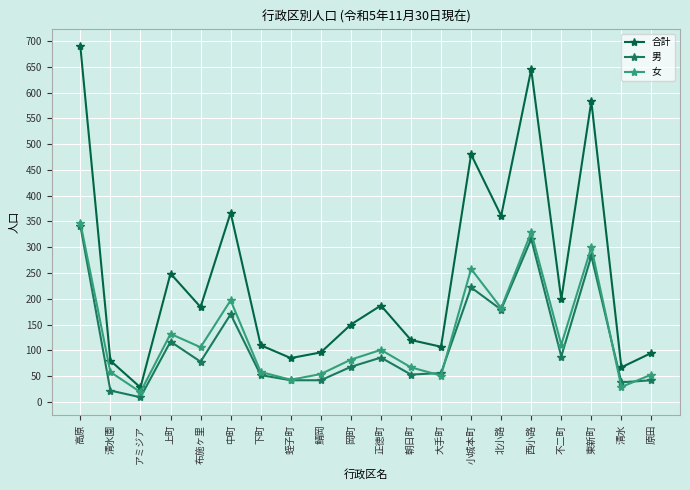

At which label does 女 first exceed 101?

高原